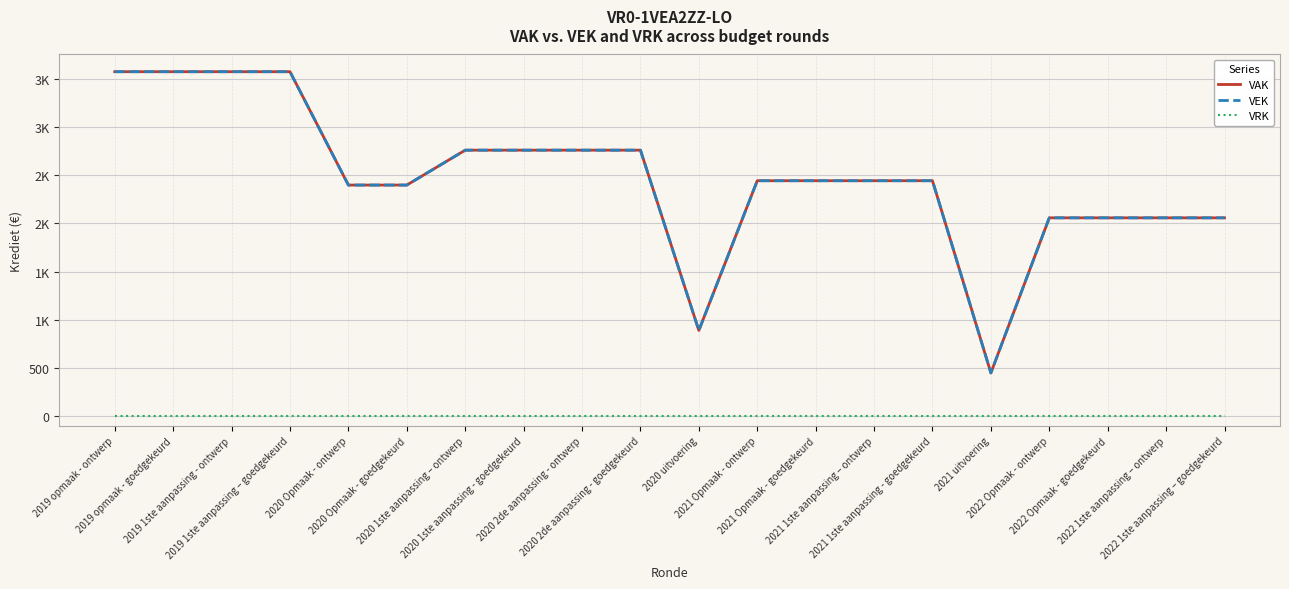

Does the chart display data point markers on the line(s)?

No